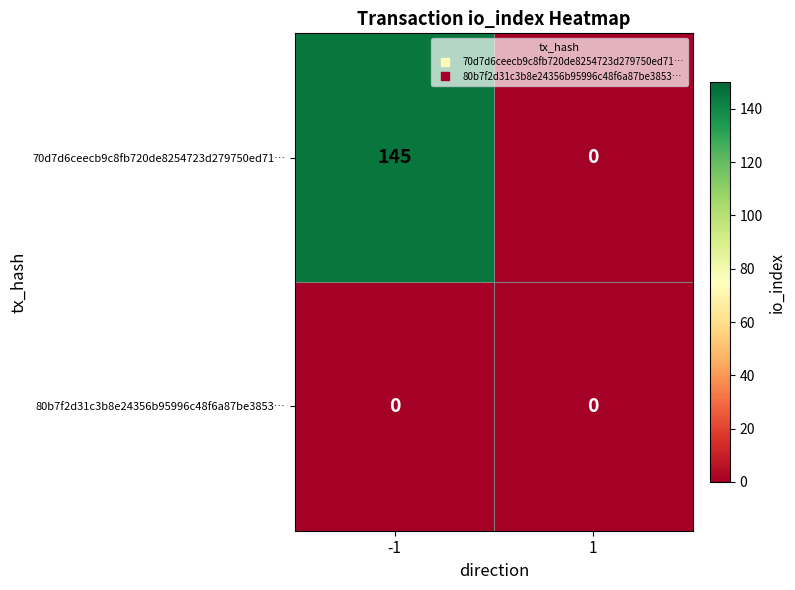

Reading left to right, what are all the values shown in this chart?

70d7d6ceecb9c8fb720de8254723d279750ed71…: 145	0
80b7f2d31c3b8e24356b95996c48f6a87be3853…: 0	0